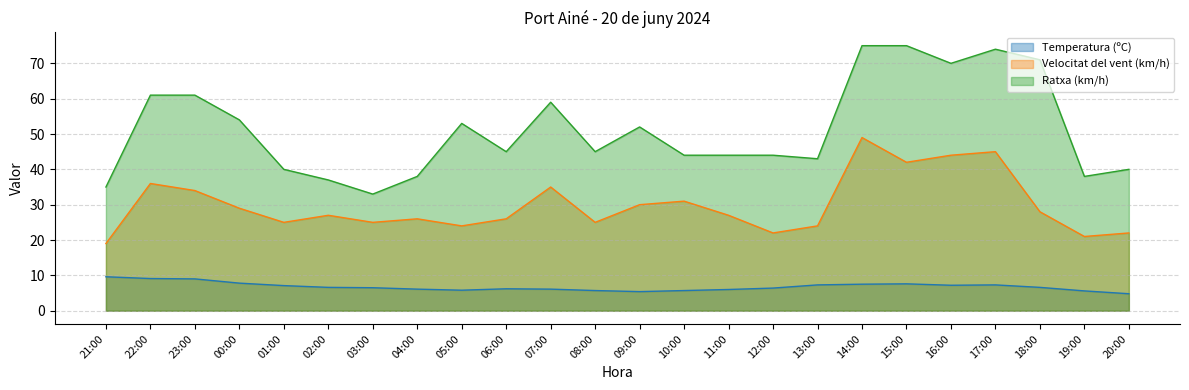

At which label does Temperatura (ºC) reach its minimum?

20:00